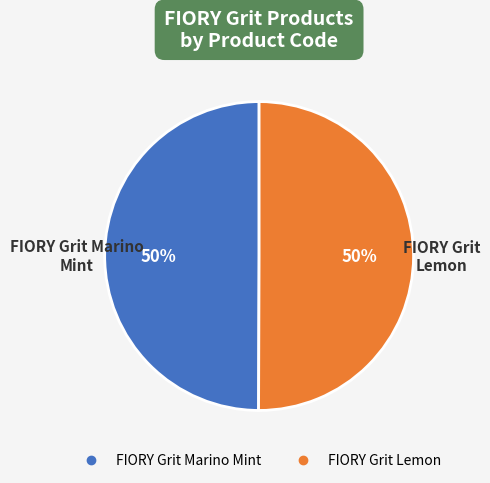

To the nearest percent, what is the average slice percentage?

50%